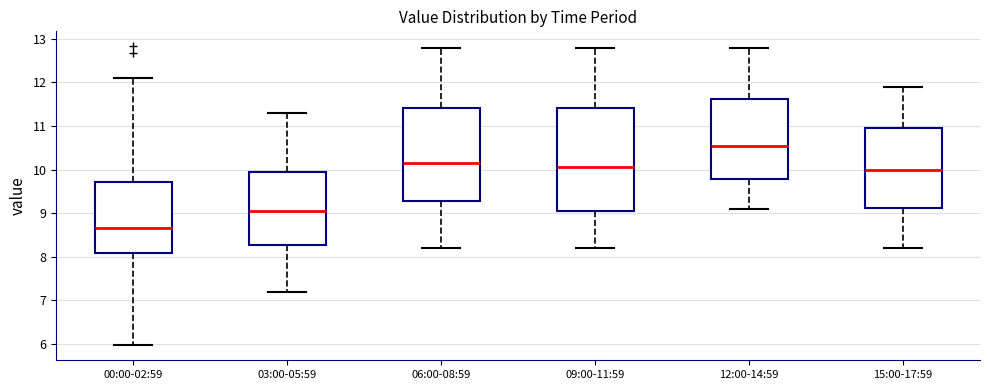

Which box's median line is the lowest?

00:00-02:59